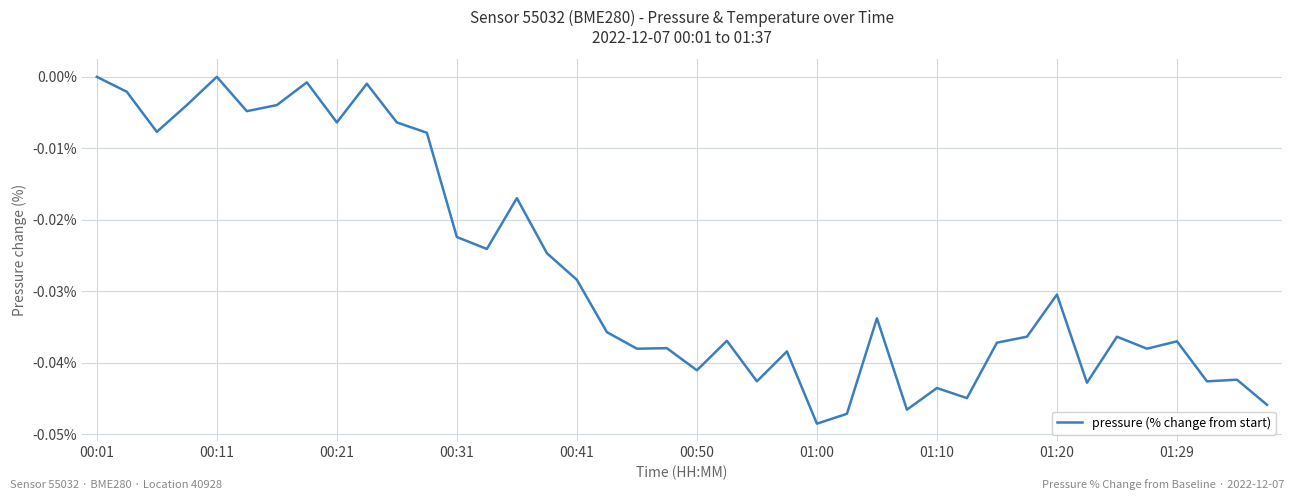

At which category does the chart reach its minimum across all series?

01:00